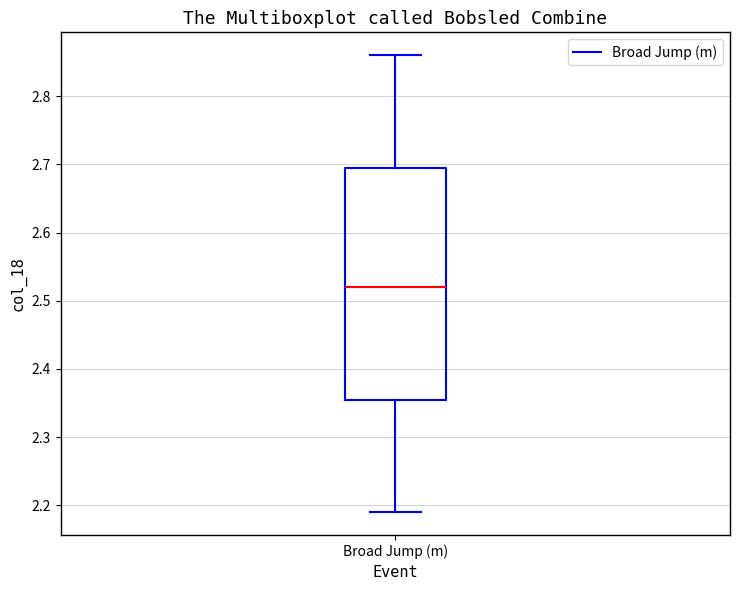

Where is the lower edge of the box for Broad Jump (m) on the y-axis? The values are not printed on the chart, so give them approximately, as read against the axis.

2.36